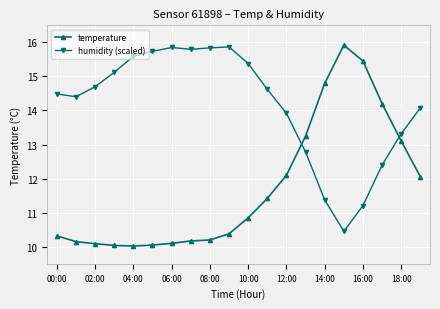

Which series has the widest spread of values?

temperature